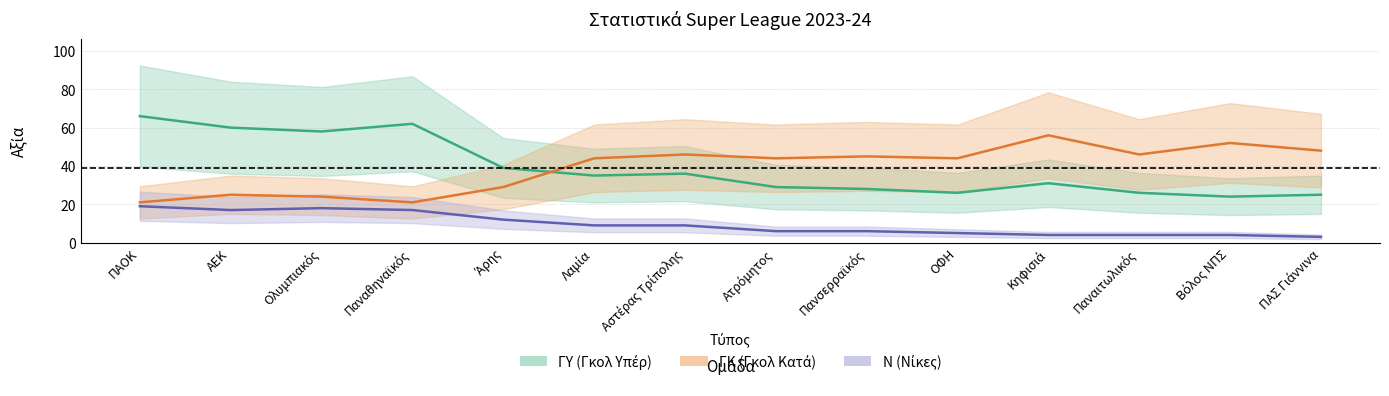

What is the label of the 6th point from the right?

Πανσερραϊκός